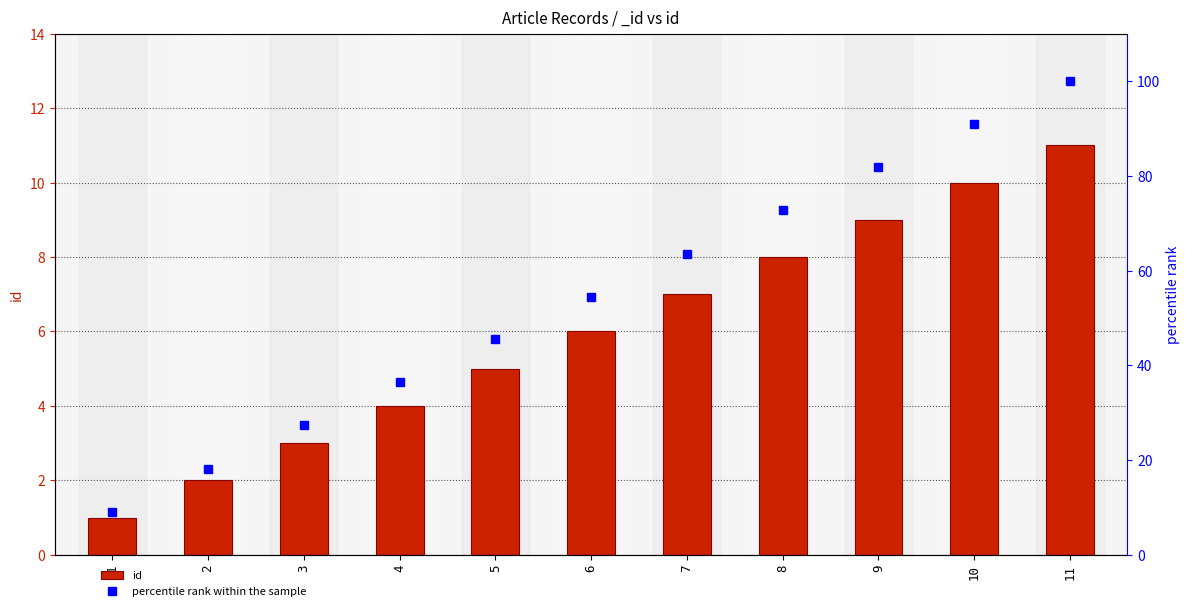

What is the difference between the maximum and minimum values in the percentile rank within the sample series?

90.9